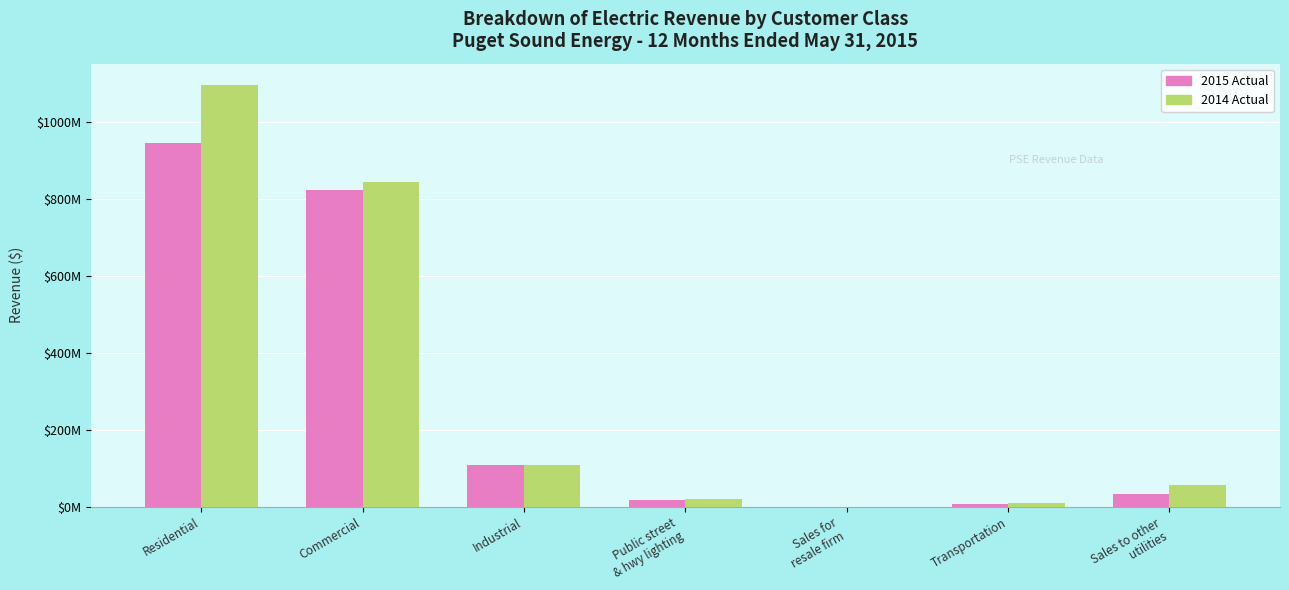

What position from the left is Industrial?

3